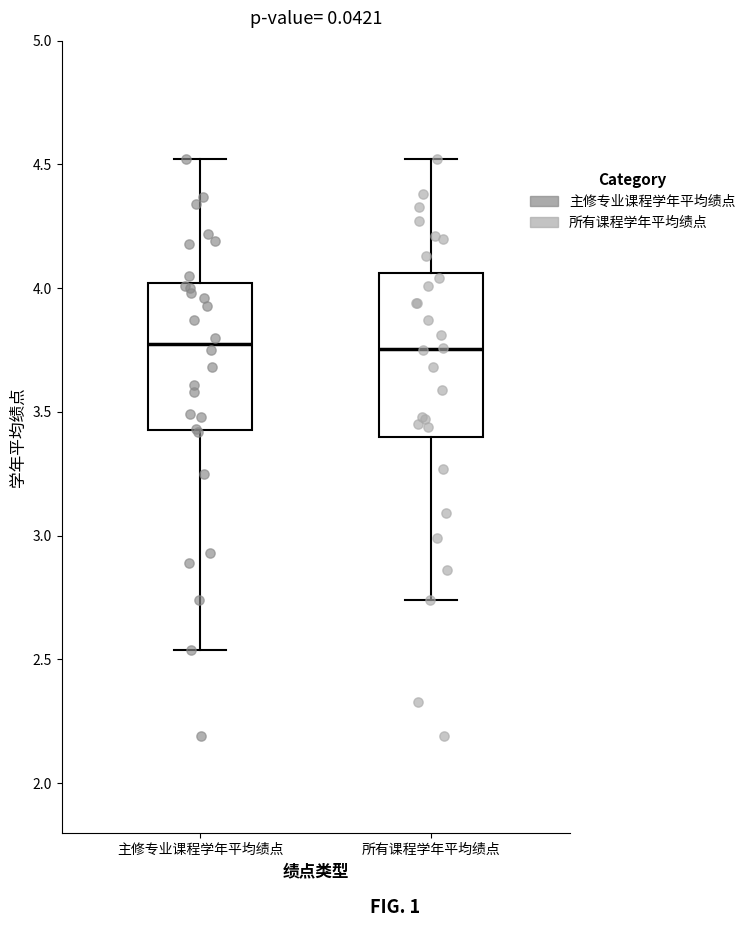

Comparing the boxes themselves (not the whiskers), which one is the tallest?

所有课程学年平均绩点